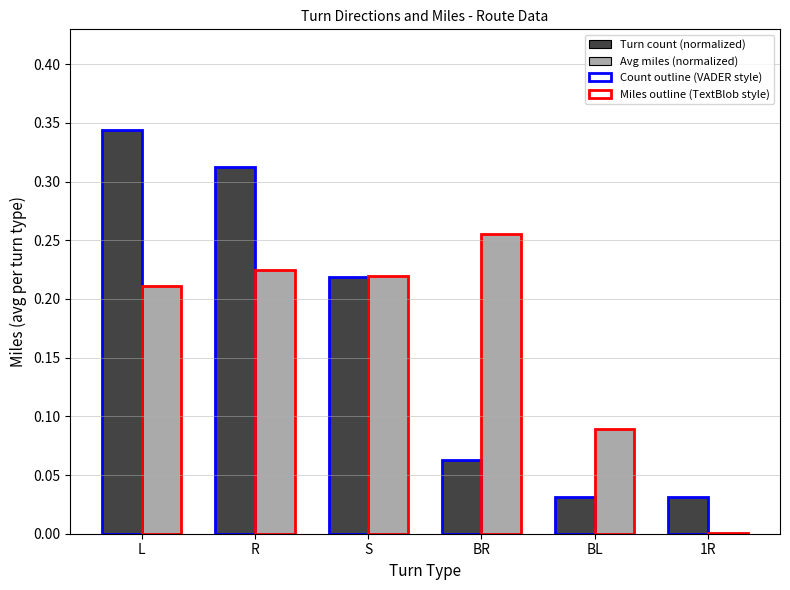

The Avg miles (normalized) series shows 0.1 at BR. True or false?

False